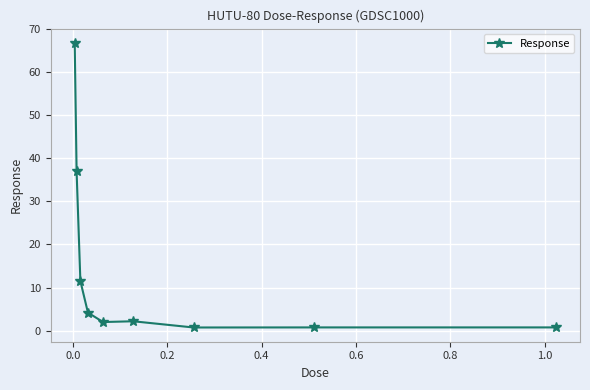

Count the number of data series in this chart.

1